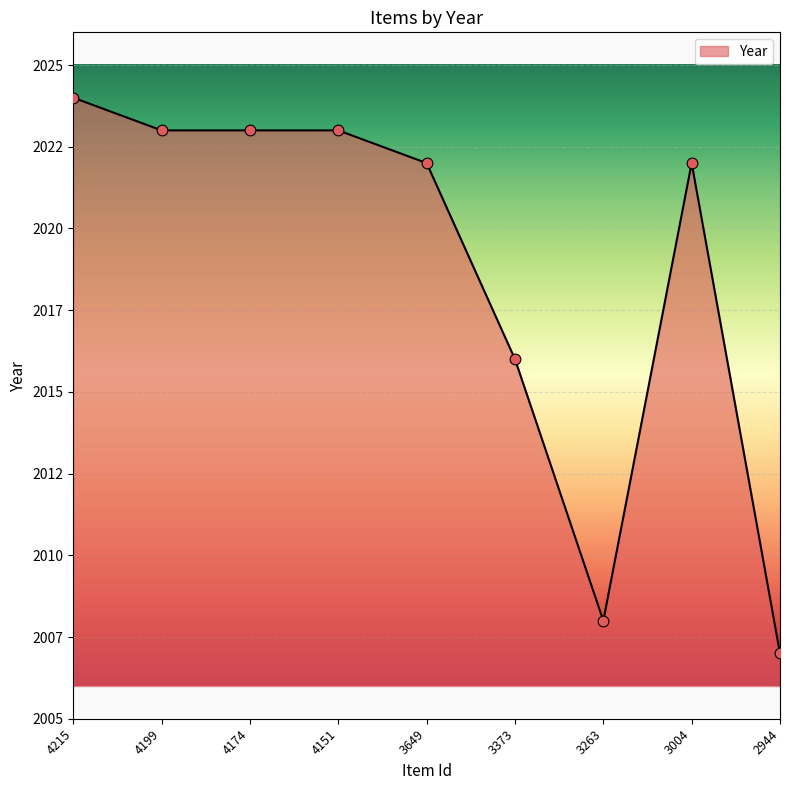

What is the ratio of the value at 2944 to the value at 3649?

1.0